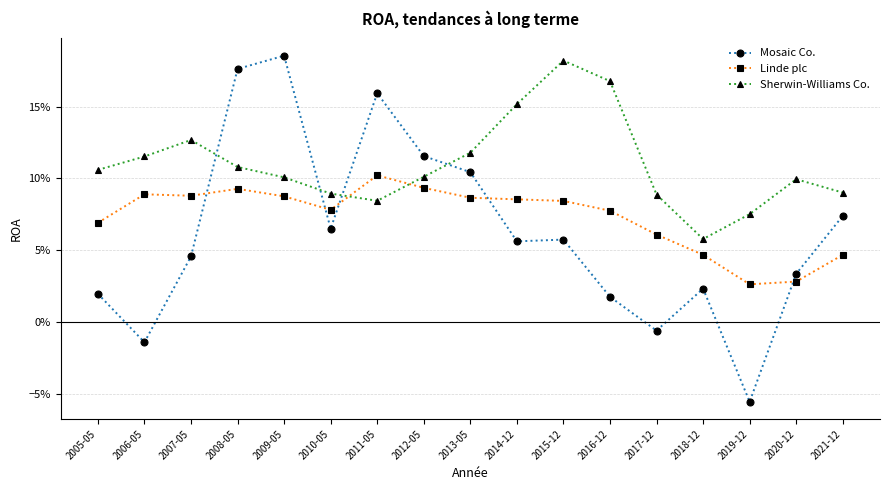

What are all the series names shown in the legend?

Mosaic Co., Linde plc, Sherwin-Williams Co.